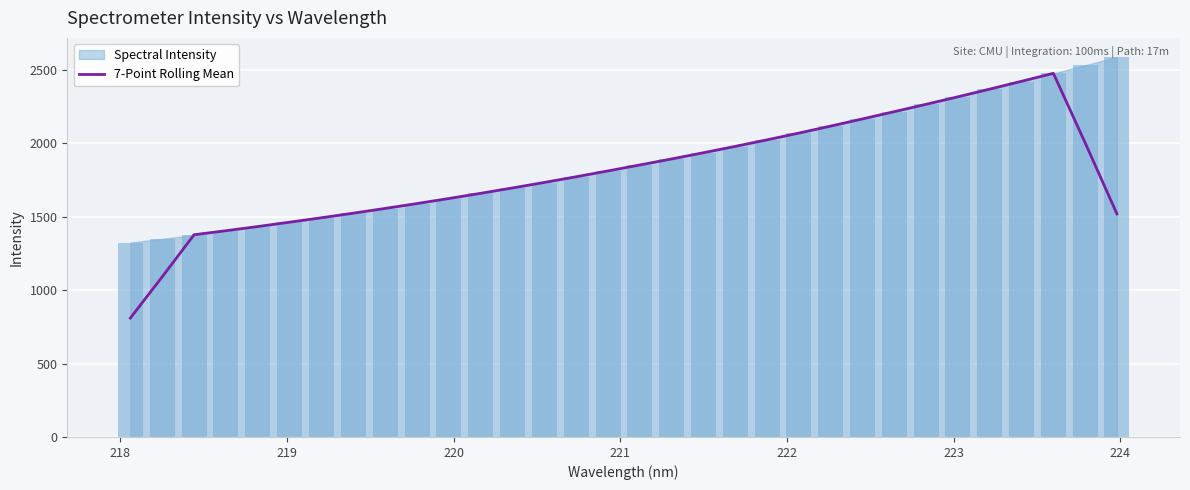

What is the maximum value for 7-Point Rolling Mean?

2475.1